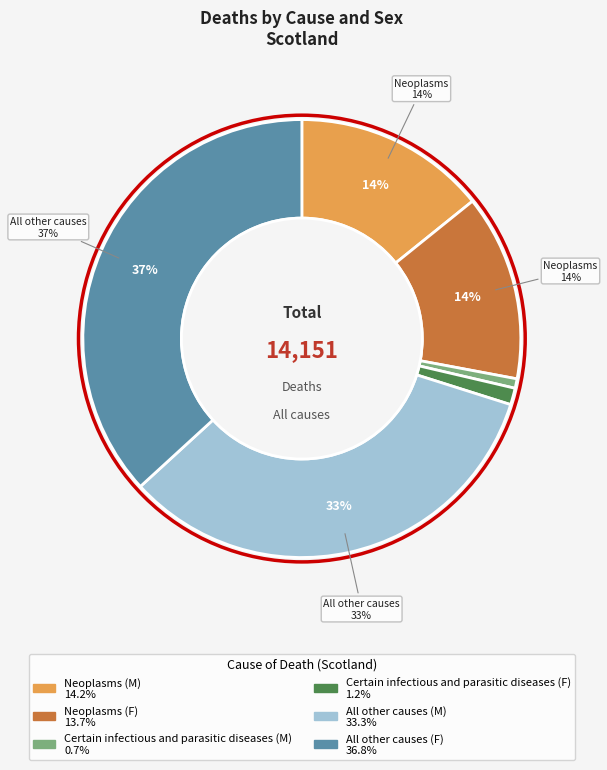

Which category has the smallest portion of the pie?

Certain infectious and parasitic diseases (M)